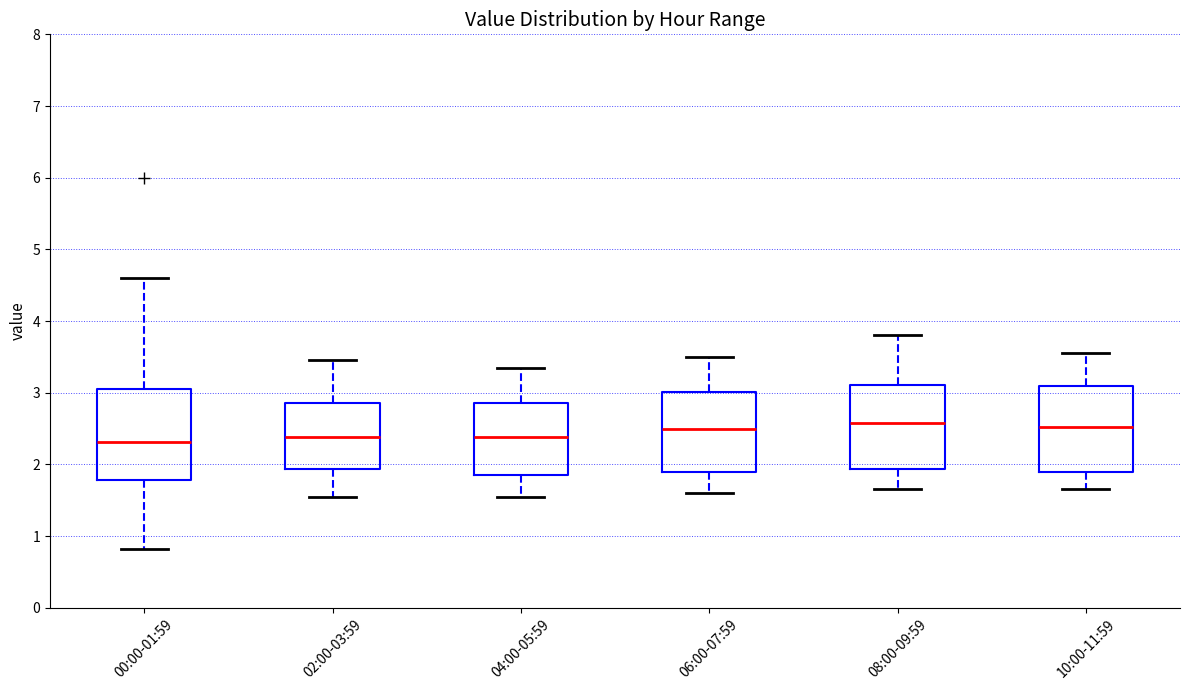

Reading left to right, read every box against the y-axis: the position of its median line, the range the box covers, and the ends of its whiskers. The values are not printed on the chart, so give them approximately, as read against the axis.

00:00-01:59: median 2.3, box 1.8 to 3.1, whiskers 0.8 to 4.6
02:00-03:59: median 2.4, box 1.9 to 2.9, whiskers 1.6 to 3.5
04:00-05:59: median 2.4, box 1.9 to 2.9, whiskers 1.6 to 3.4
06:00-07:59: median 2.5, box 1.9 to 3.0, whiskers 1.6 to 3.5
08:00-09:59: median 2.6, box 1.9 to 3.1, whiskers 1.7 to 3.8
10:00-11:59: median 2.5, box 1.9 to 3.1, whiskers 1.7 to 3.6